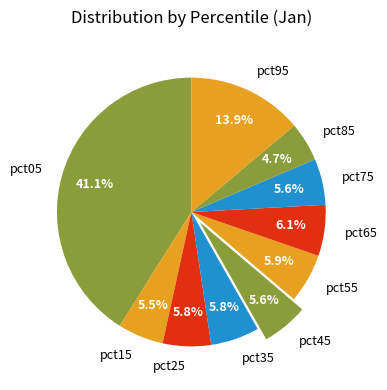

Between pct05 and pct45, which is larger?

pct05